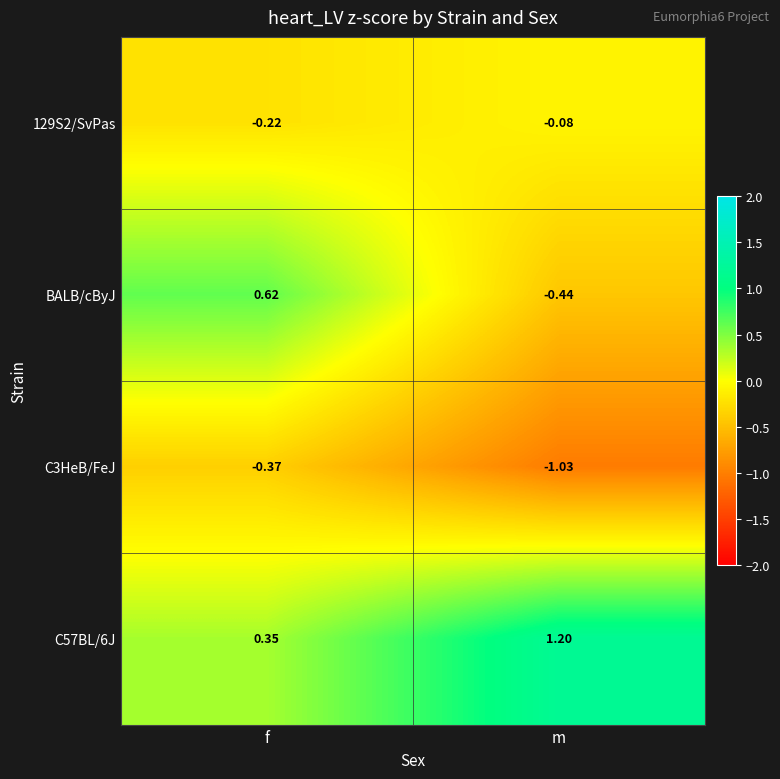

Where is C3HeB/FeJ nearest to the value 0?

f